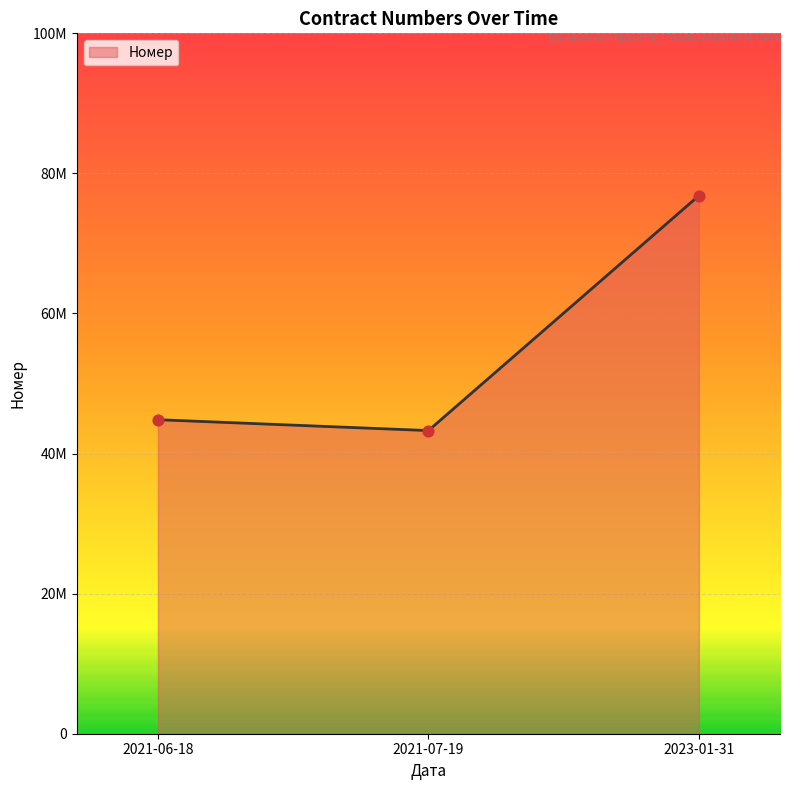

What is the change in value from 2021-07-19 to 2023-01-31?

+33538757